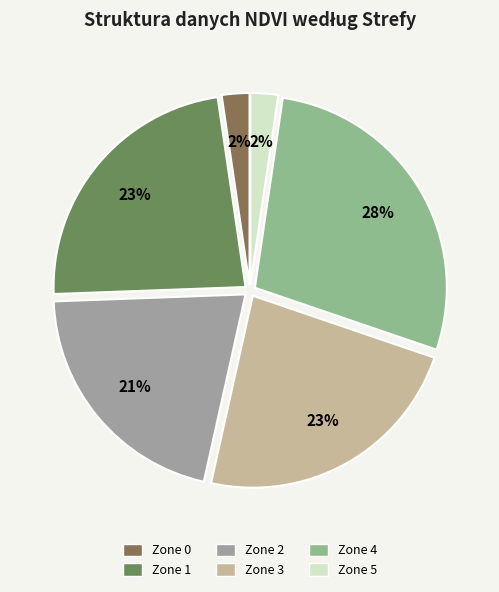

Between Zone 2 and Zone 0, which is larger?

Zone 2